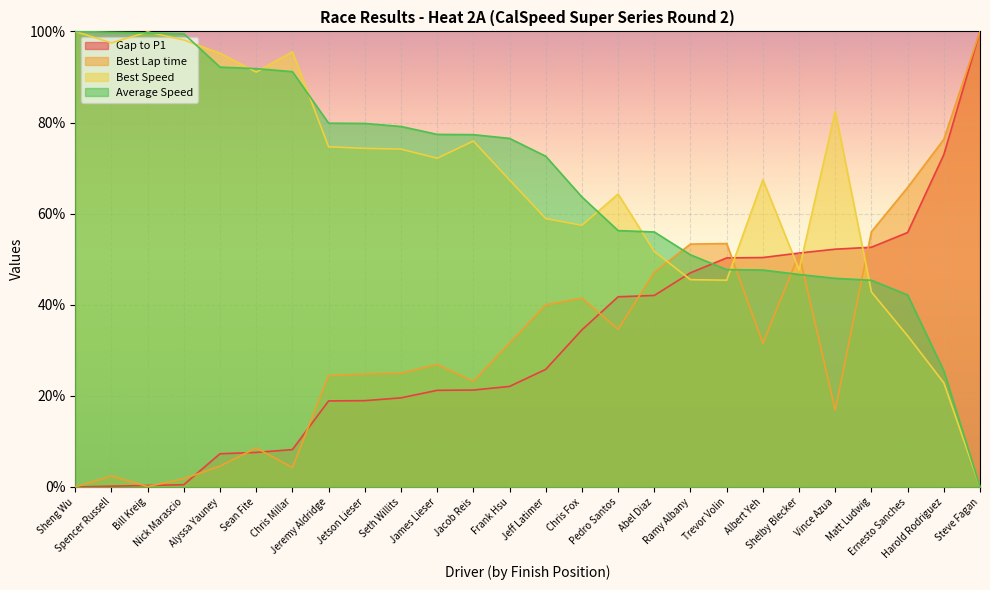

Which series has the largest total across all categories?

Average Speed